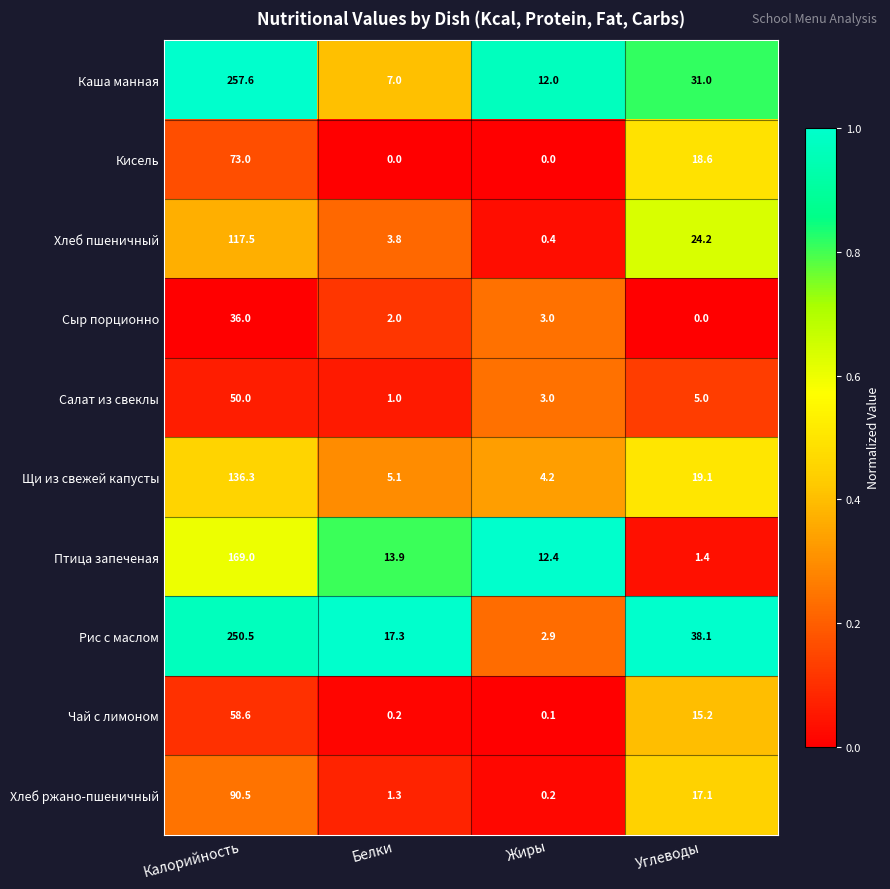

Between Калорийность and Белки, which series saw the biggest shift?

Каша манная